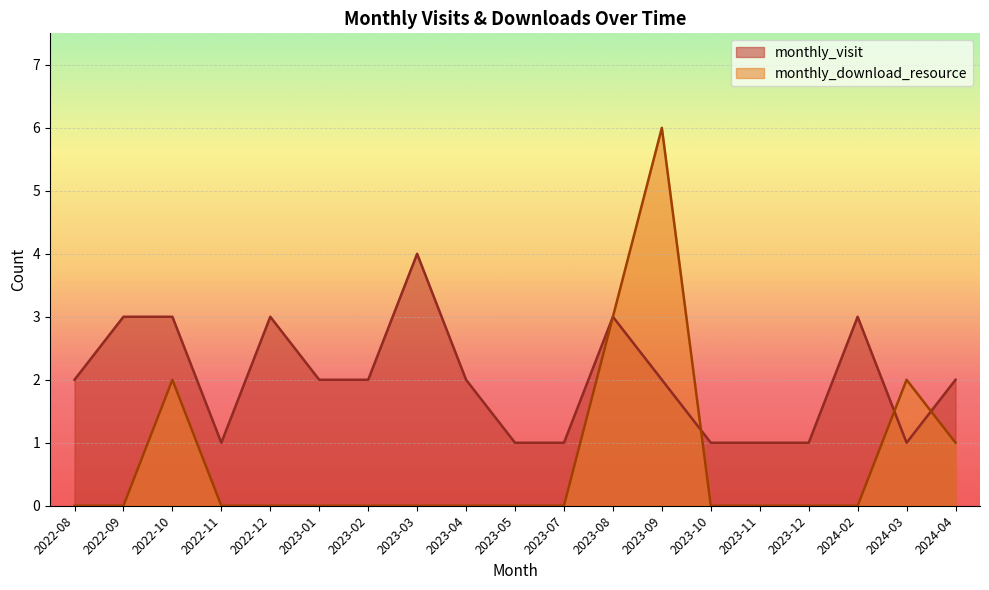

What is the highest value of the monthly_visit series?

4